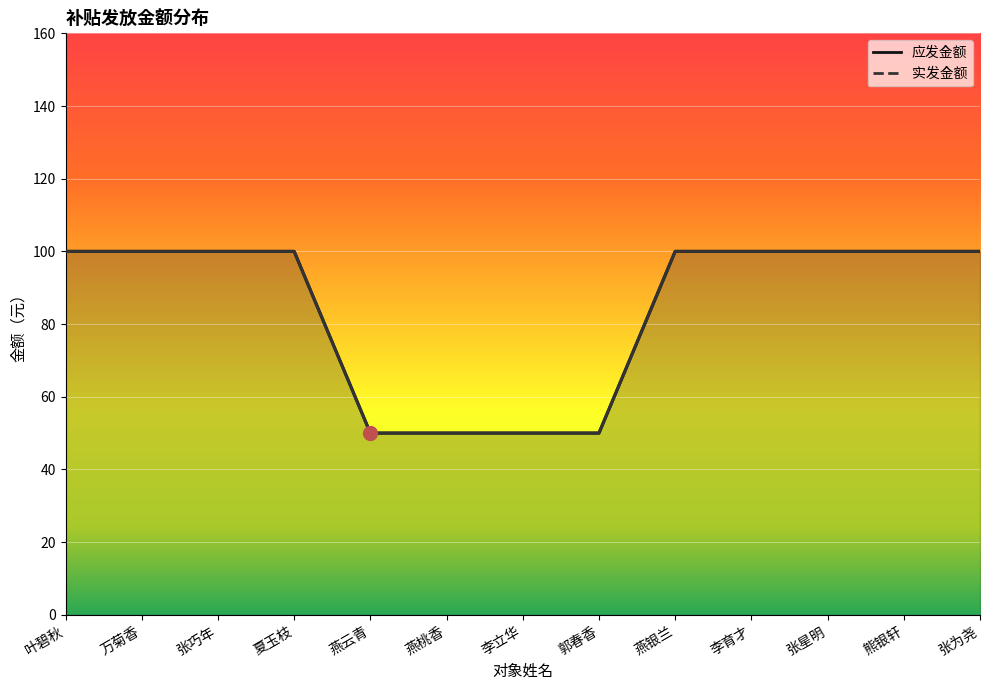

At which label is 实发金额 closest to 75?

叶碧秋